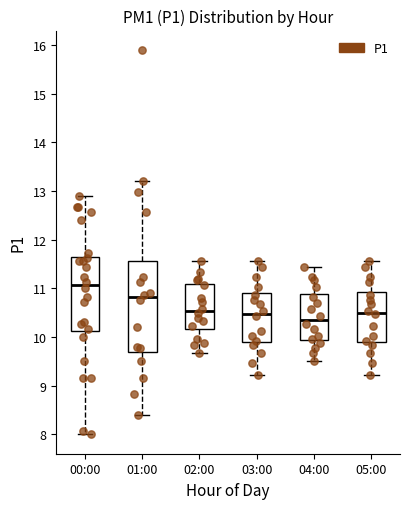

Which box is the tallest, from its lower edge to its upper edge?

01:00